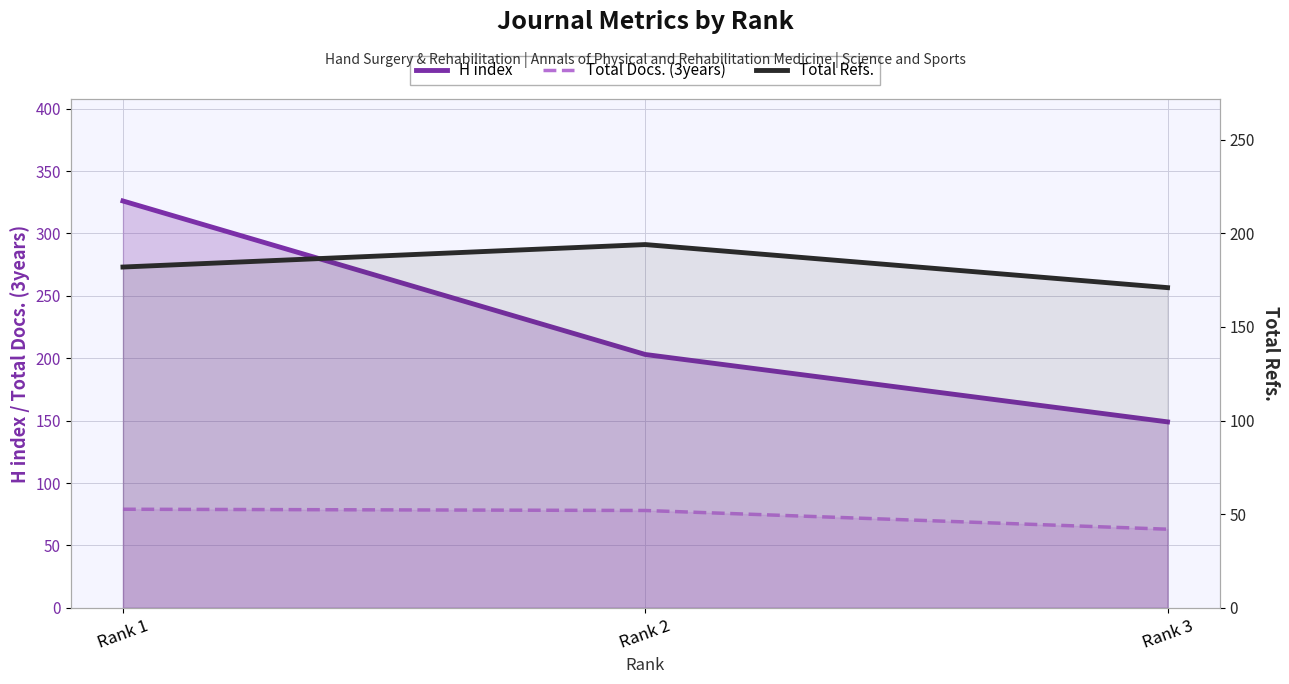

Where does the H index series first go above 203?

Rank 1